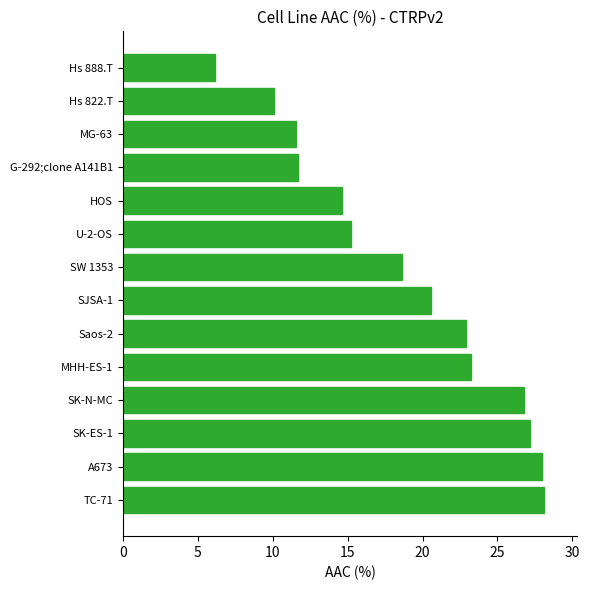

What is the sum of the values at SK-N-MC and U-2-OS?

42.0